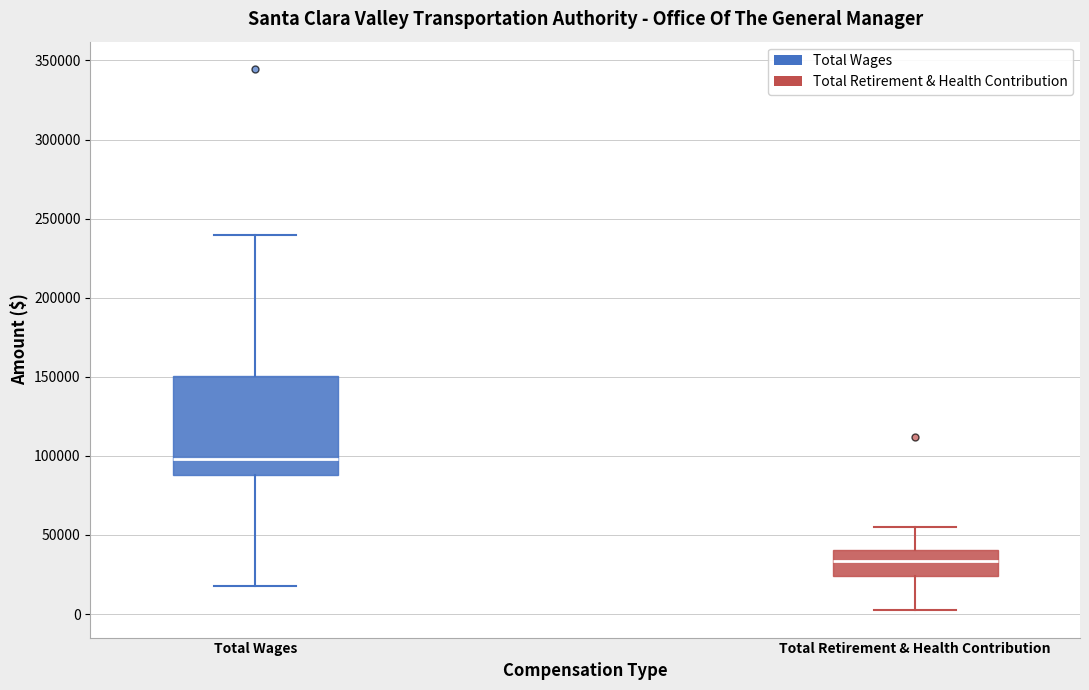

Which box's median line is the lowest?

Total Retirement & Health Contribution